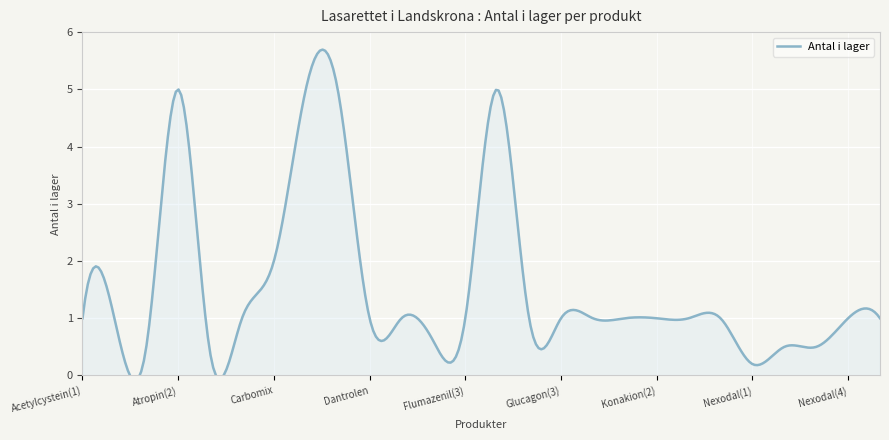

Where does the data first go above 1?

Atropin(2)